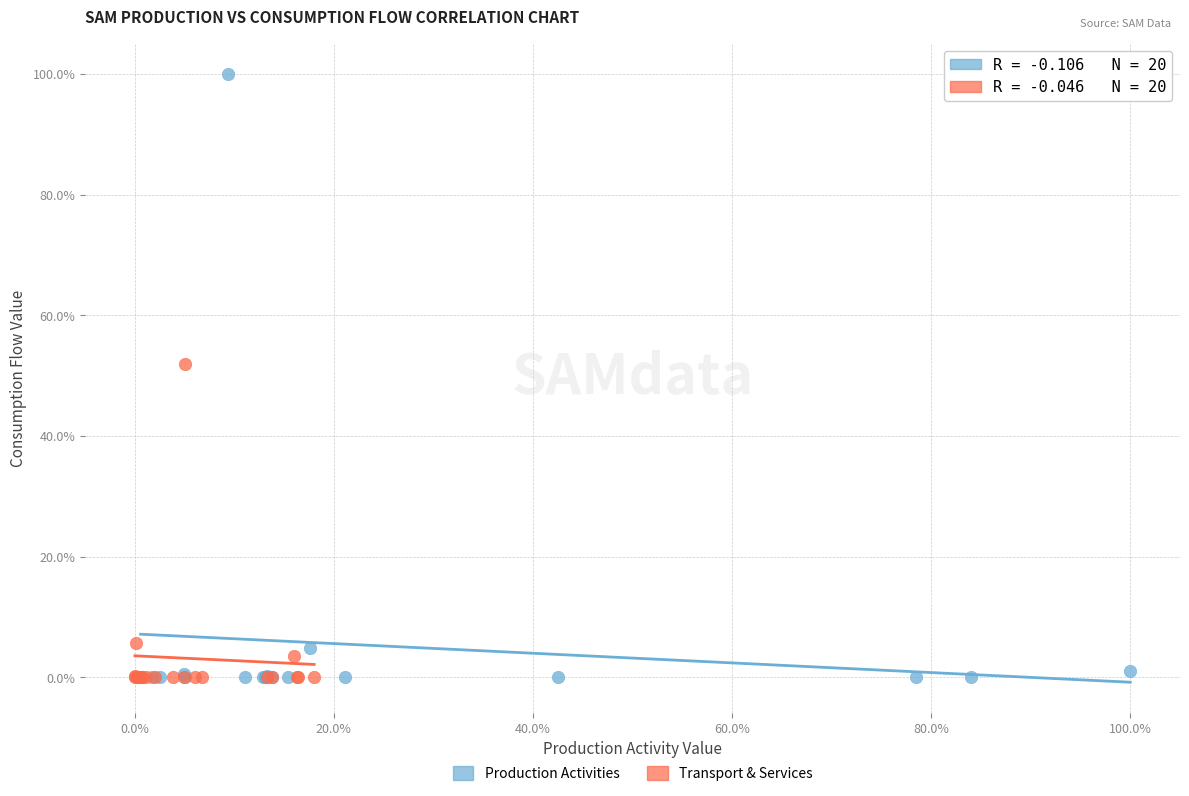

Which series reaches the maximum Y coordinate?

Production Activities